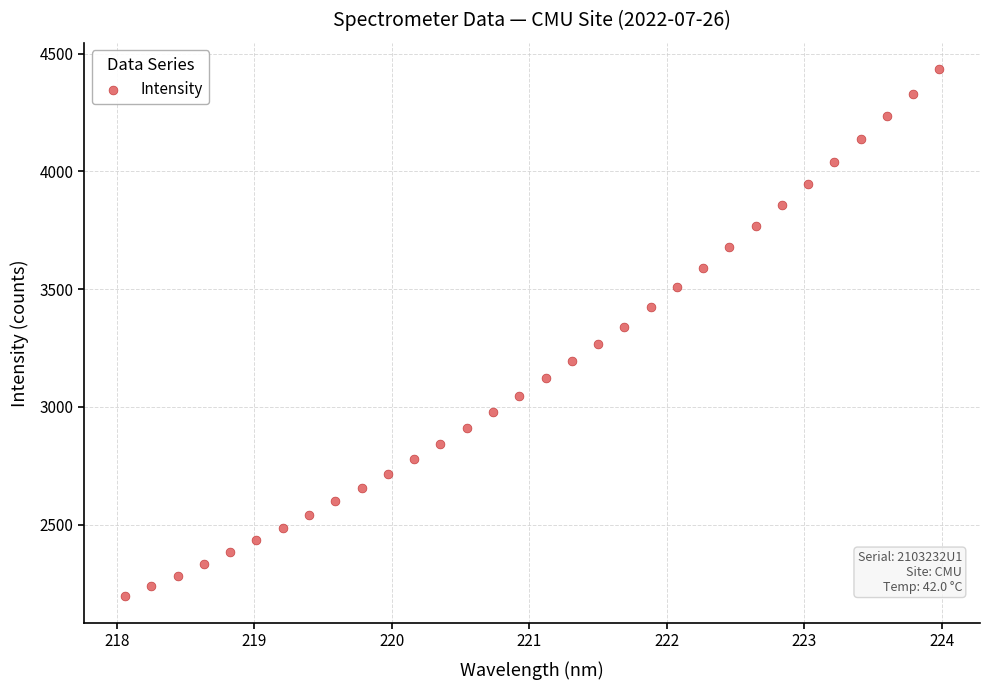

What is the range of Y values (max minus min)?

2237.9